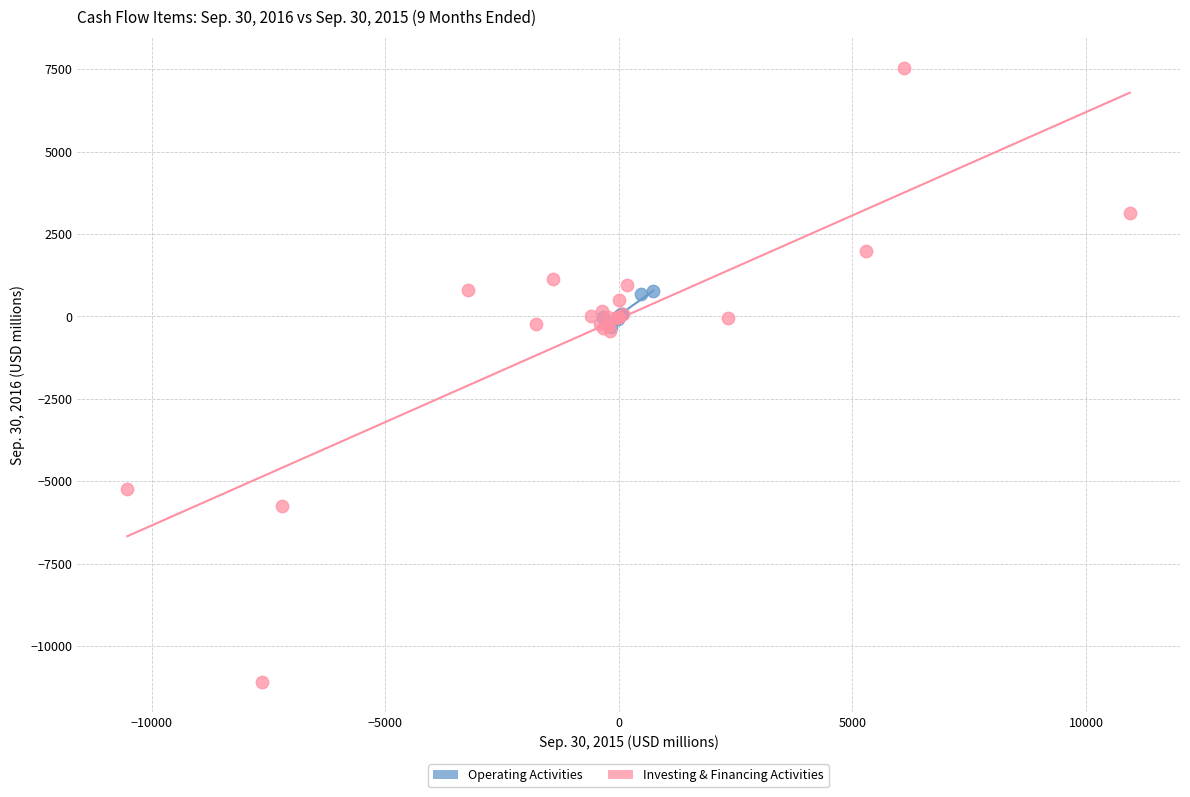

Which series reaches the maximum Y coordinate?

Investing & Financing Activities